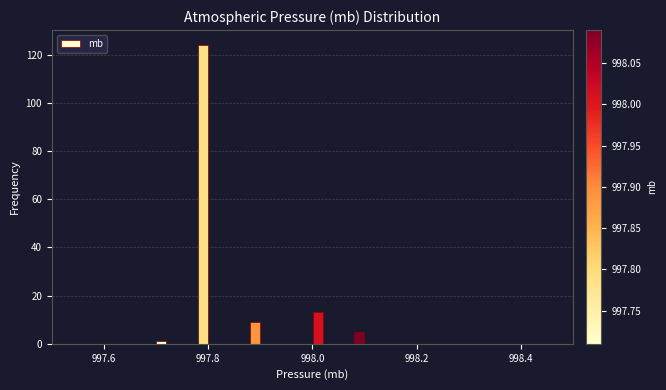

Read against the x-axis, roughly where is the centre of the tallest bar?

997.80